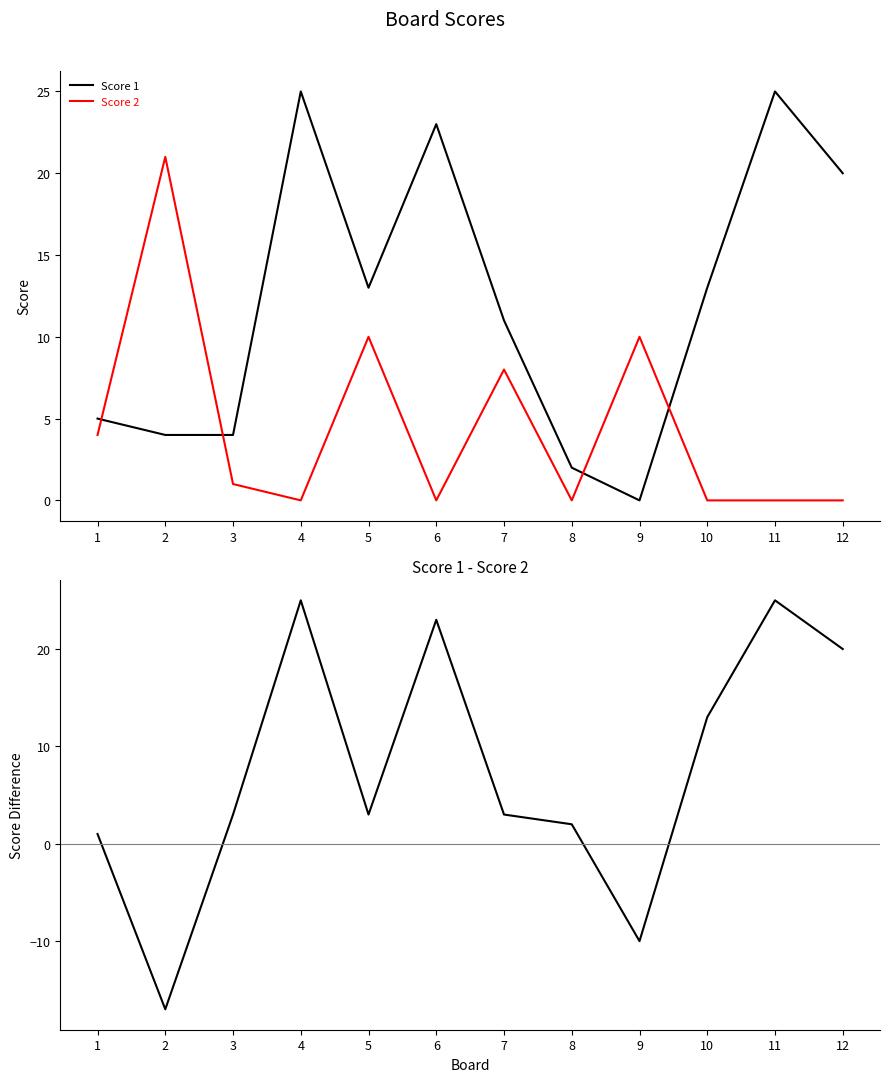

Reading right to left, list all the values displayed in this chart.

Score 1: 12=20	11=25	10=13	9=0	8=2	7=11	6=23	5=13	4=25	3=4	2=4	1=5
Score 2: 12=0	11=0	10=0	9=10	8=0	7=8	6=0	5=10	4=0	3=1	2=21	1=4
Score 1 - Score 2: 12=20	11=25	10=13	9=-10	8=2	7=3	6=23	5=3	4=25	3=3	2=-17	1=1